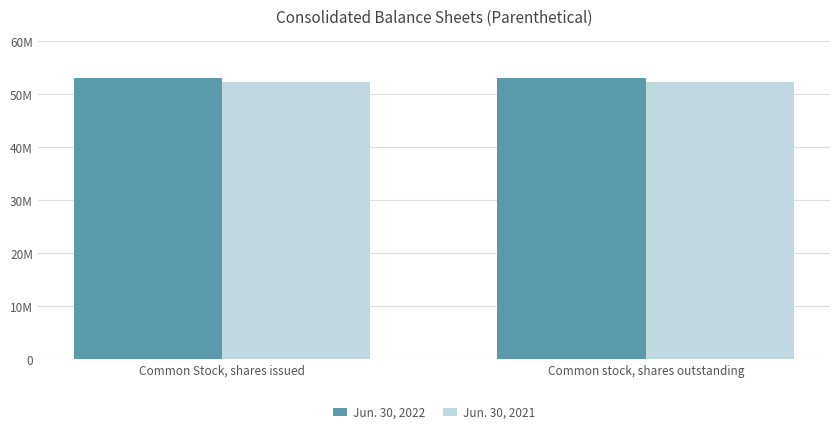

Reading right to left, what are all the values shown in this chart?

Jun. 30, 2022: Common stock, shares outstanding=53007082	Common Stock, shares issued=53007082
Jun. 30, 2021: Common stock, shares outstanding=52219661	Common Stock, shares issued=52219661